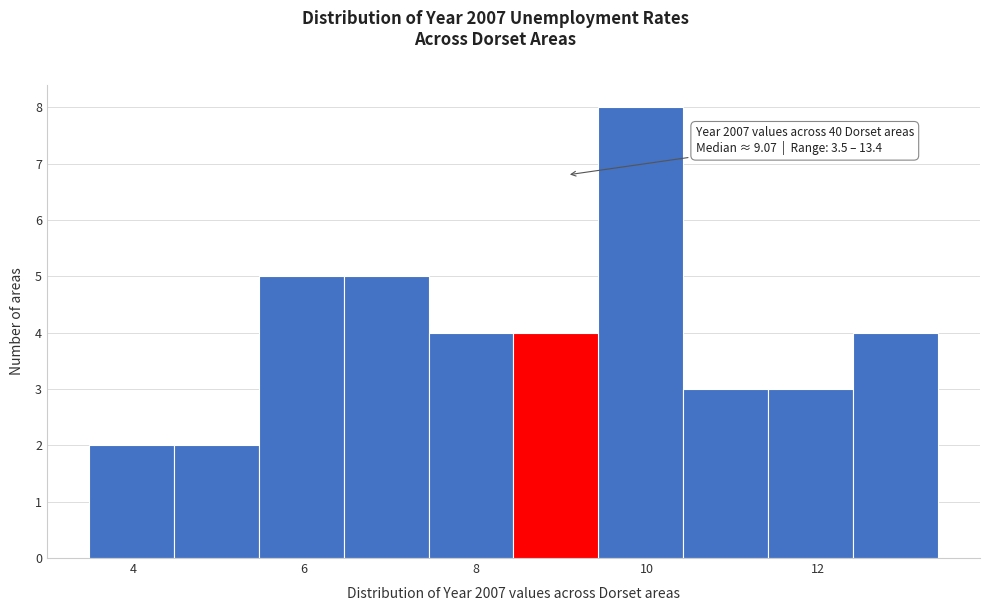

Which range on the x-axis has the tallest bar?

9.4 to 10.4